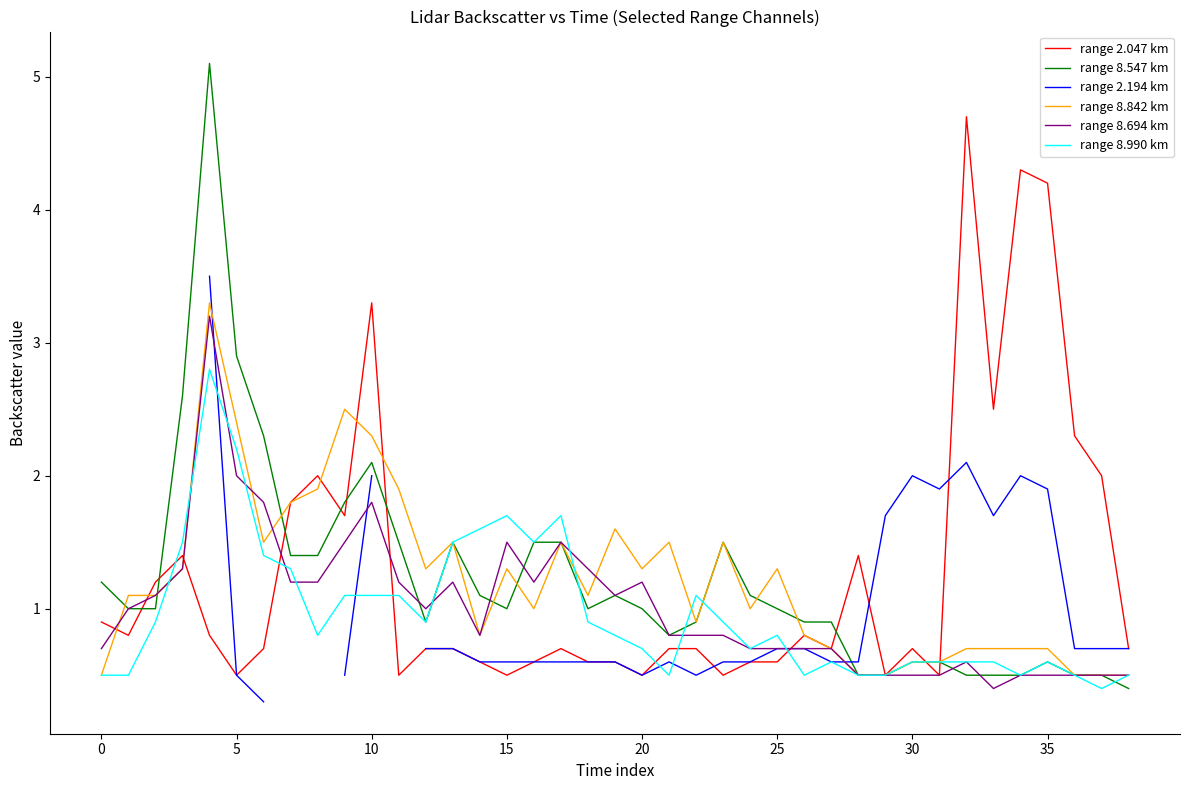

What is the average value of the range 8.842 km series?

1.2